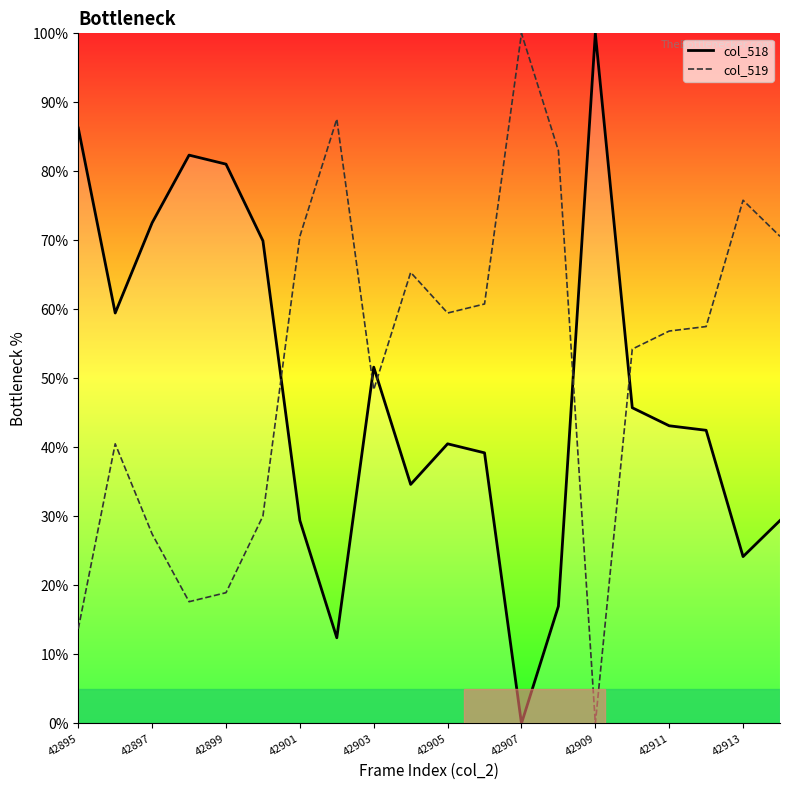

Count the number of categories in the chart.

20